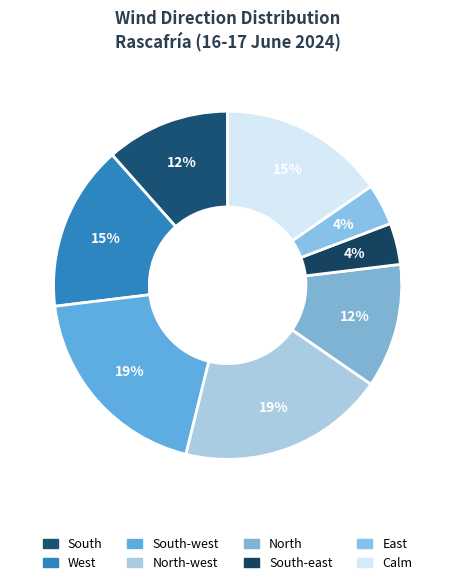

Rank the categories by value from highest to lowest.

South-west, North-west, West, Calm, South, North, South-east, East